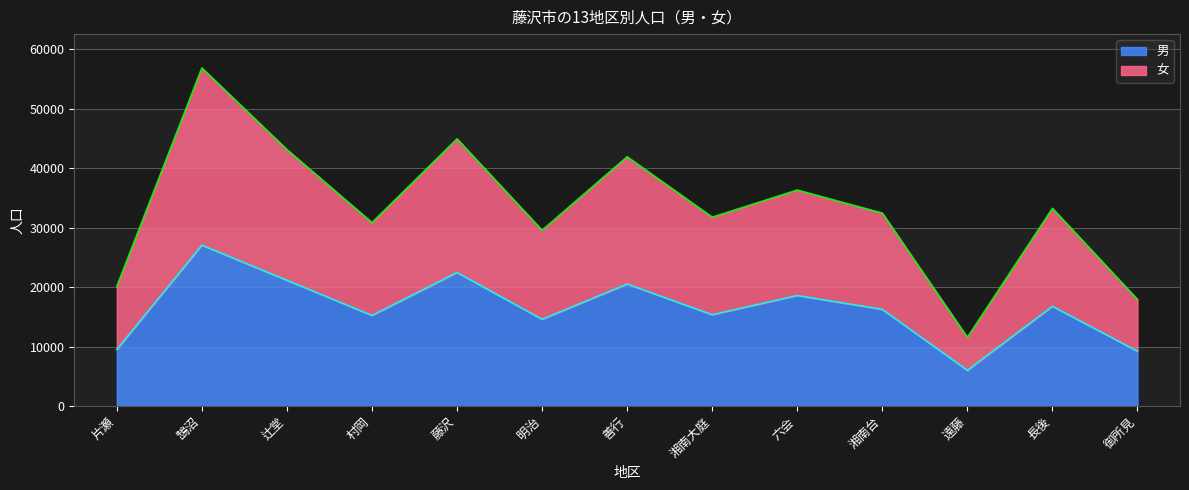

Which series has the largest total across all categories?

女